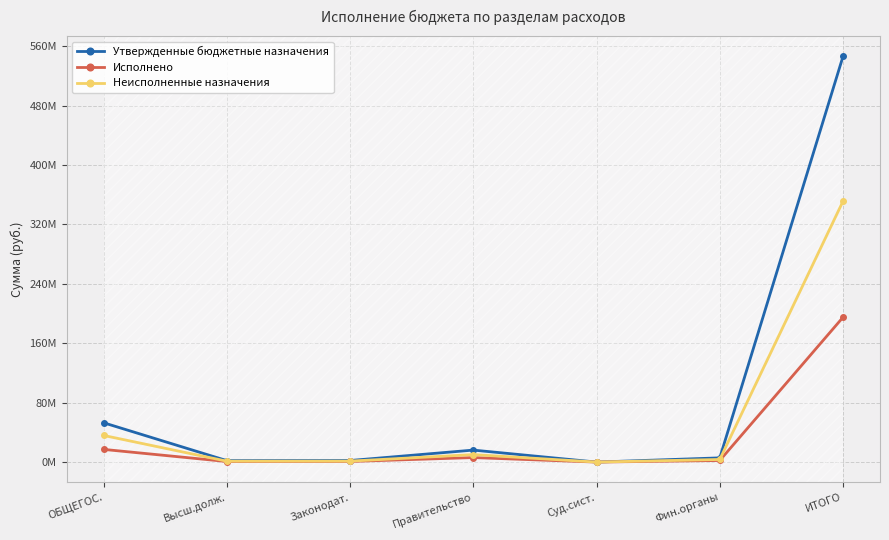

Is this an area chart (filled region under the line)?

Yes